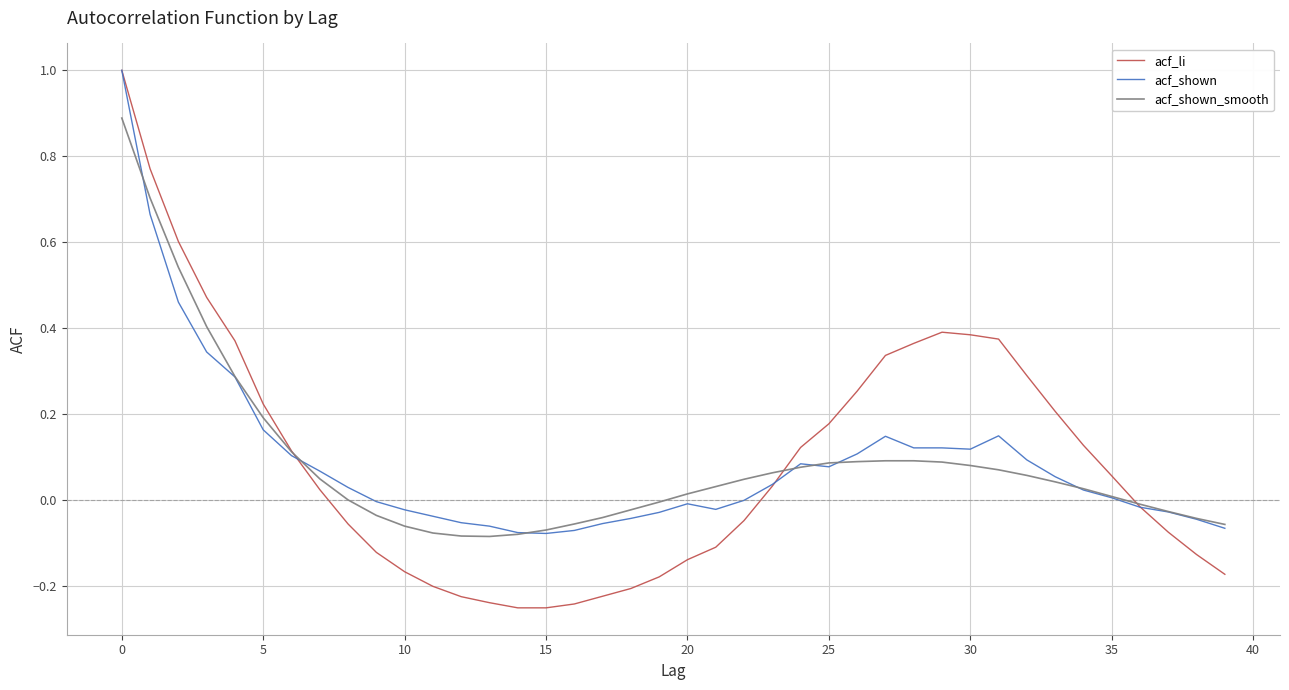

What is the maximum value shown in the chart?

1.0